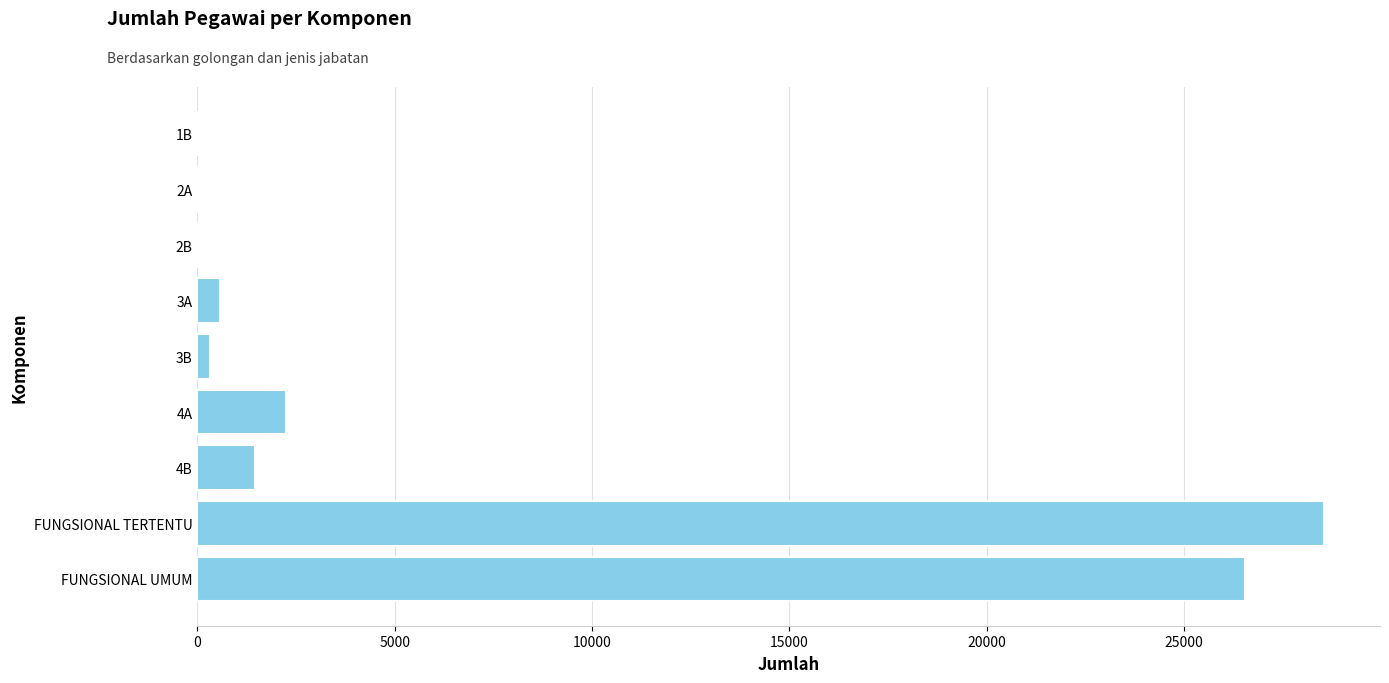

Which category has the highest value across all series?

FUNGSIONAL TERTENTU